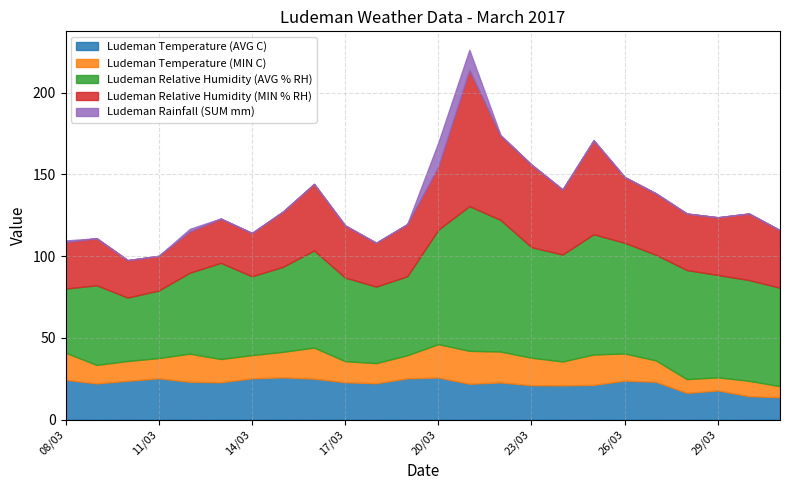

Rank the categories by Ludeman Relative Humidity (AVG % RH) value from lowest to highest.

10/03, 08/03, 11/03, 18/03, 14/03, 19/03, 09/03, 12/03, 17/03, 15/03, 13/03, 16/03, 31/03, 30/03, 29/03, 27/03, 24/03, 28/03, 23/03, 26/03, 20/03, 25/03, 22/03, 21/03